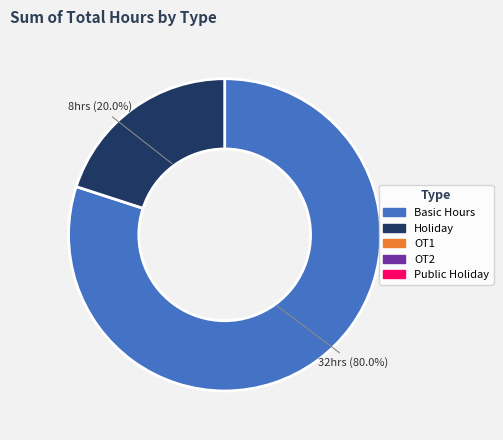

How many slices are in this pie chart?

2